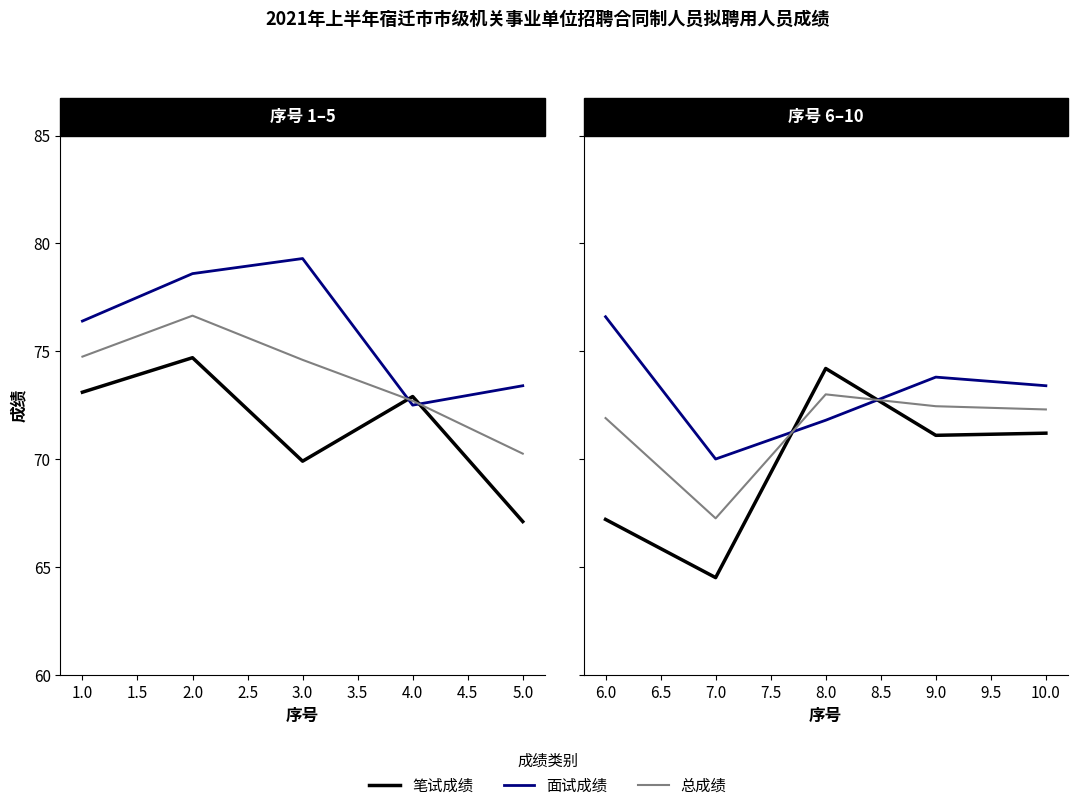

The 笔试成绩 series shows 44.7 at 8.0. True or false?

False